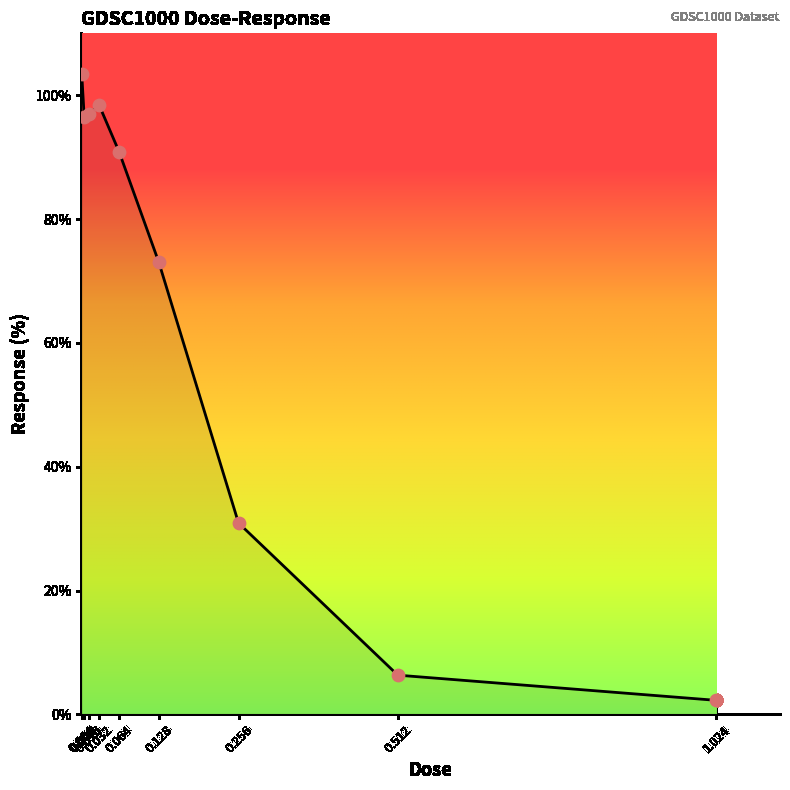

Approximately how many times larger is the value at 0.064 compared to 0.032?

0.9